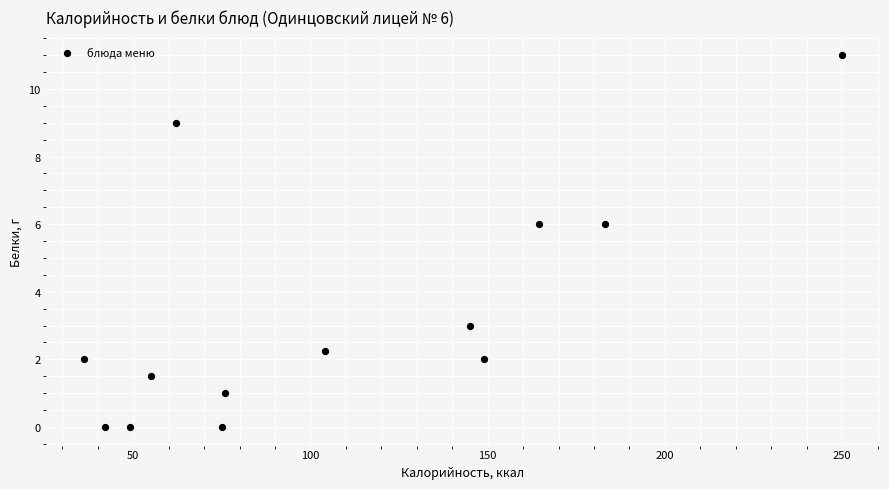

What is the range of X values (max minus min)?

214.0